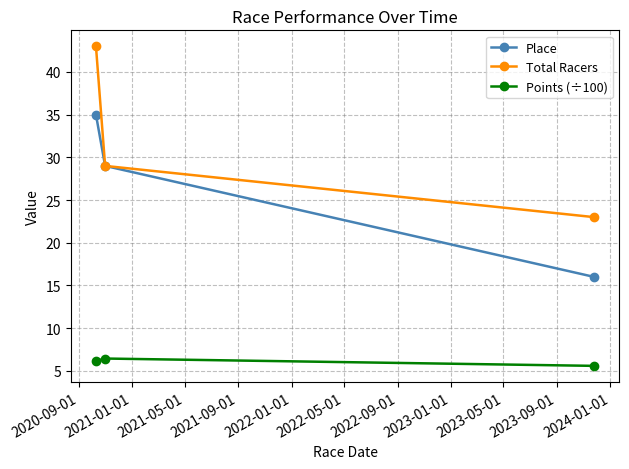

Is this an area chart (filled region under the line)?

No